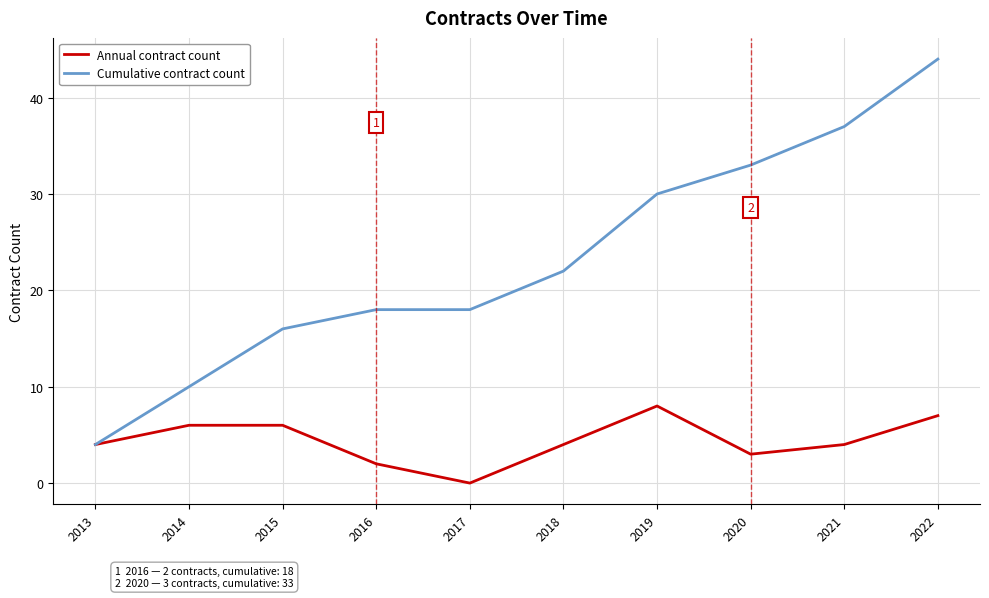

What is the difference between the Cumulative contract count values at 2022 and 2017?

26